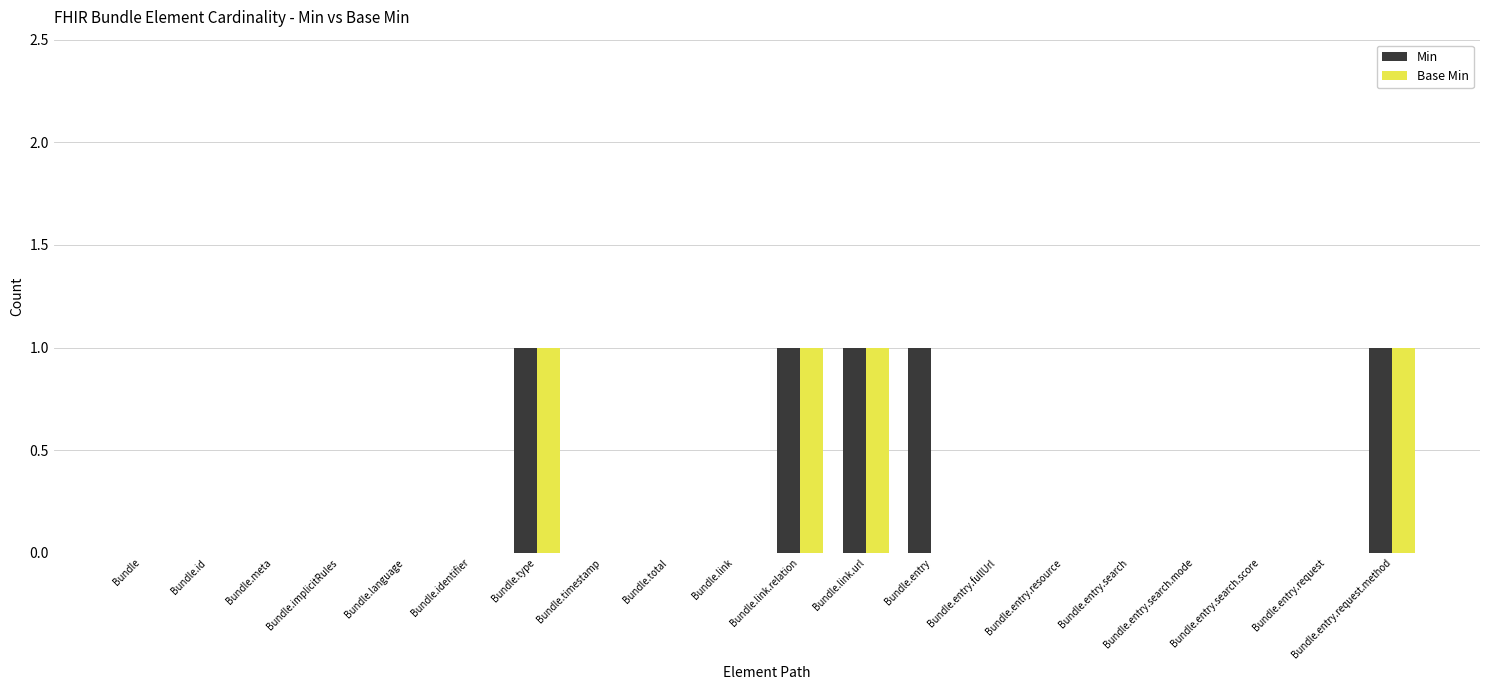

How many Base Min values are between 0 and 1?

20